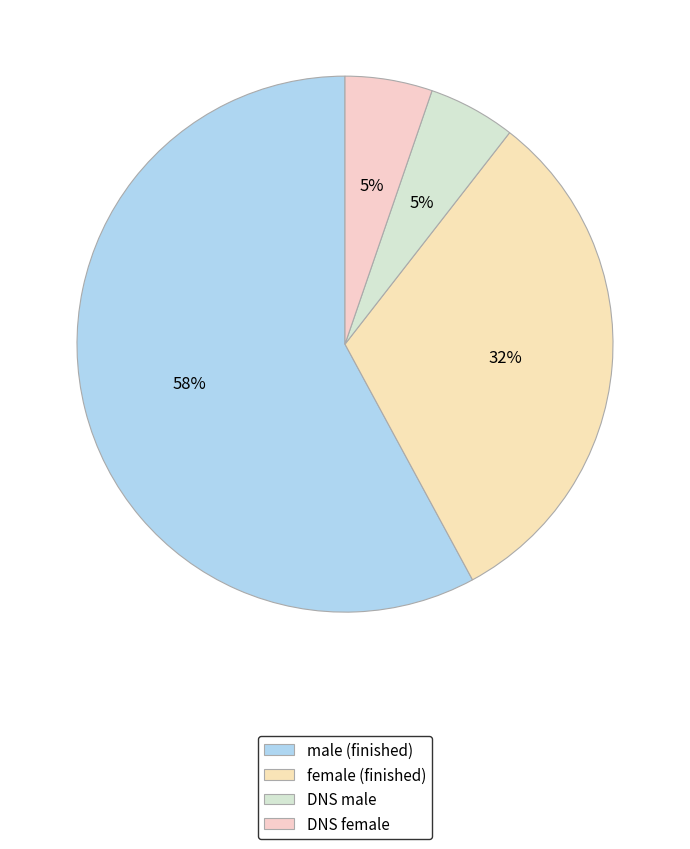

How many segments does this pie chart have?

4